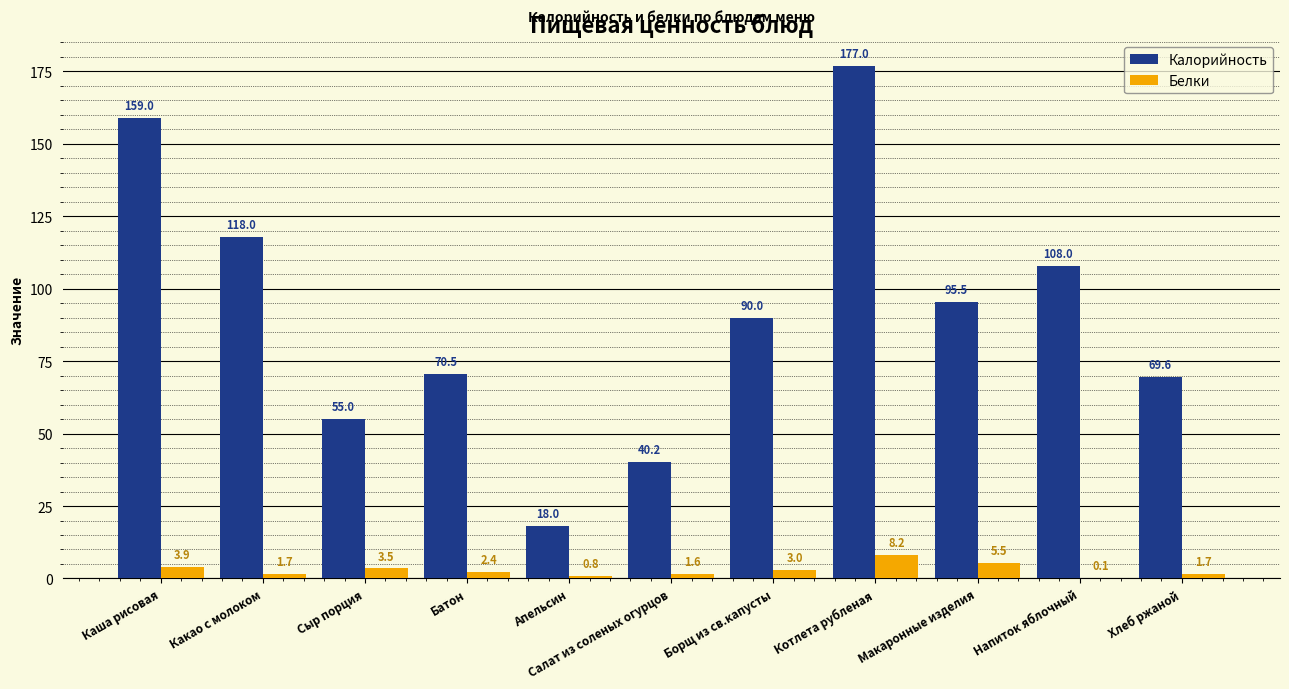

Count the number of data series in this chart.

2